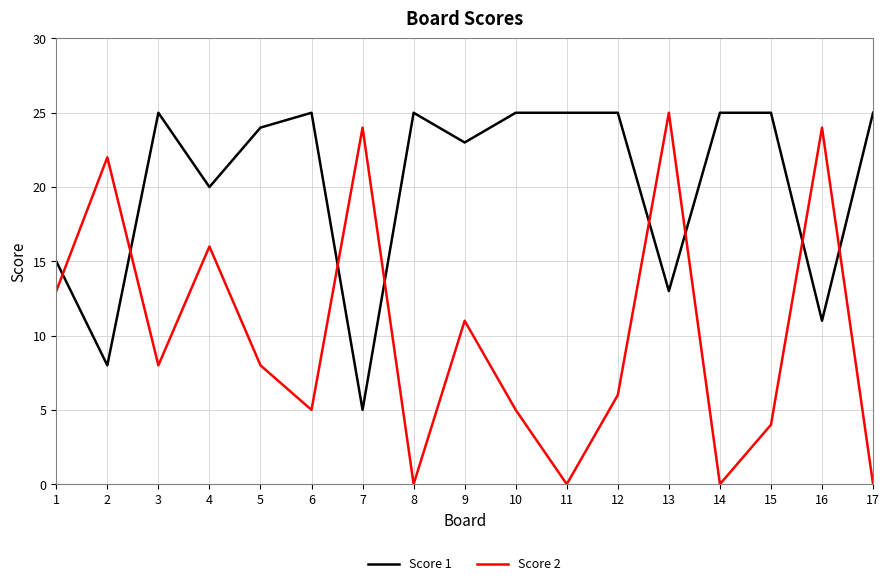

Reading left to right, what are all the values shown in this chart?

Score 1: 15	8	25	20	24	25	5	25	23	25	25	25	13	25	25	11	25
Score 2: 13	22	8	16	8	5	24	0	11	5	0	6	25	0	4	24	0